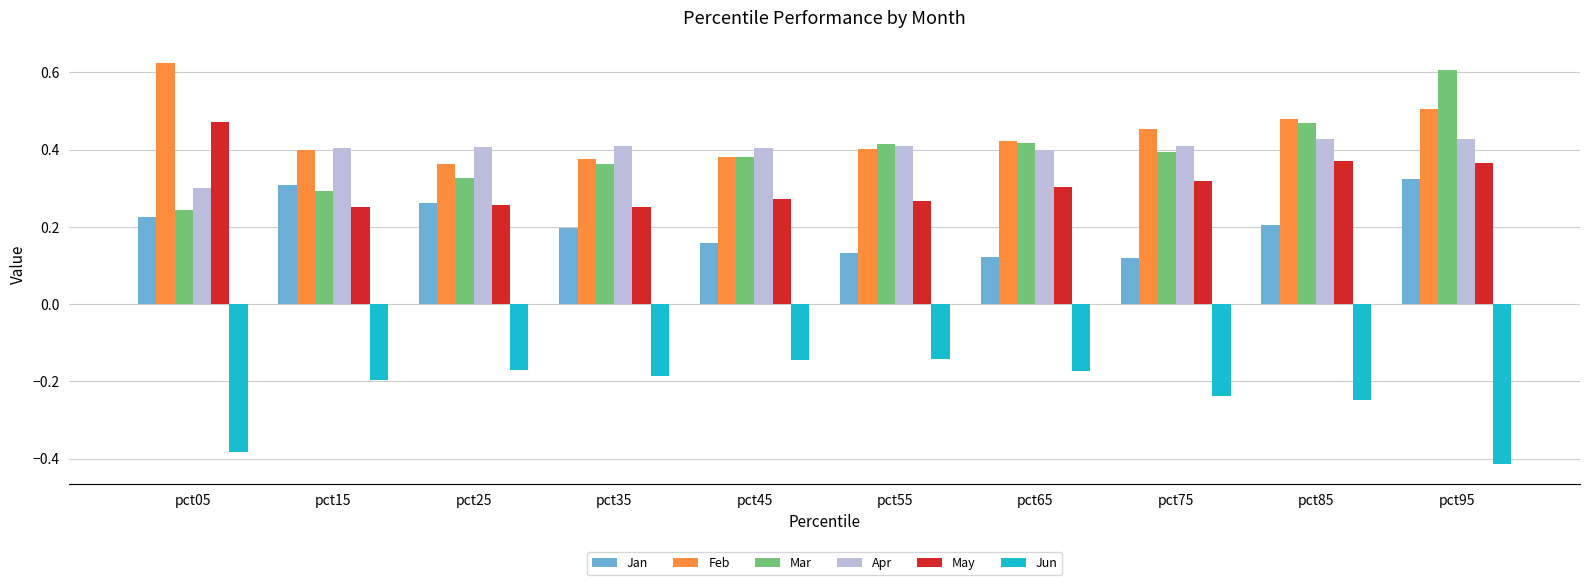

Which series has the largest total across all categories?

Feb